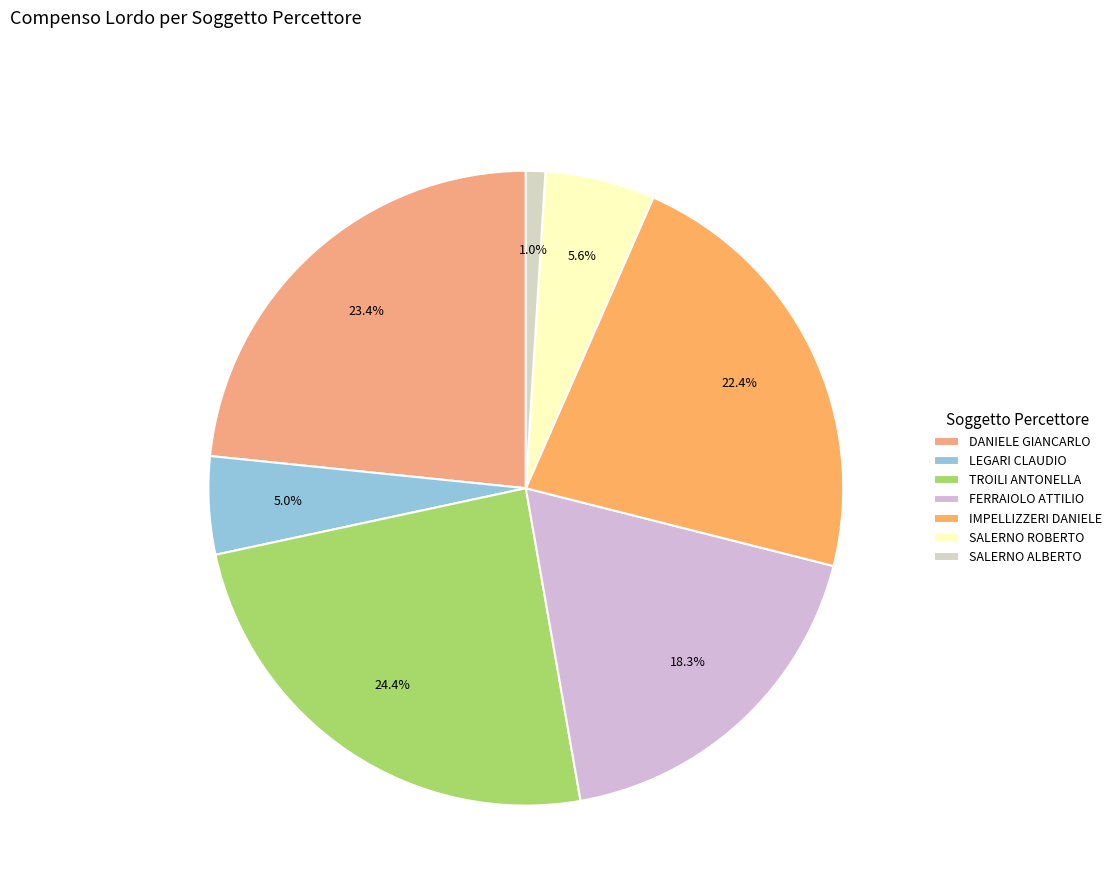

How many slices are in this pie chart?

7